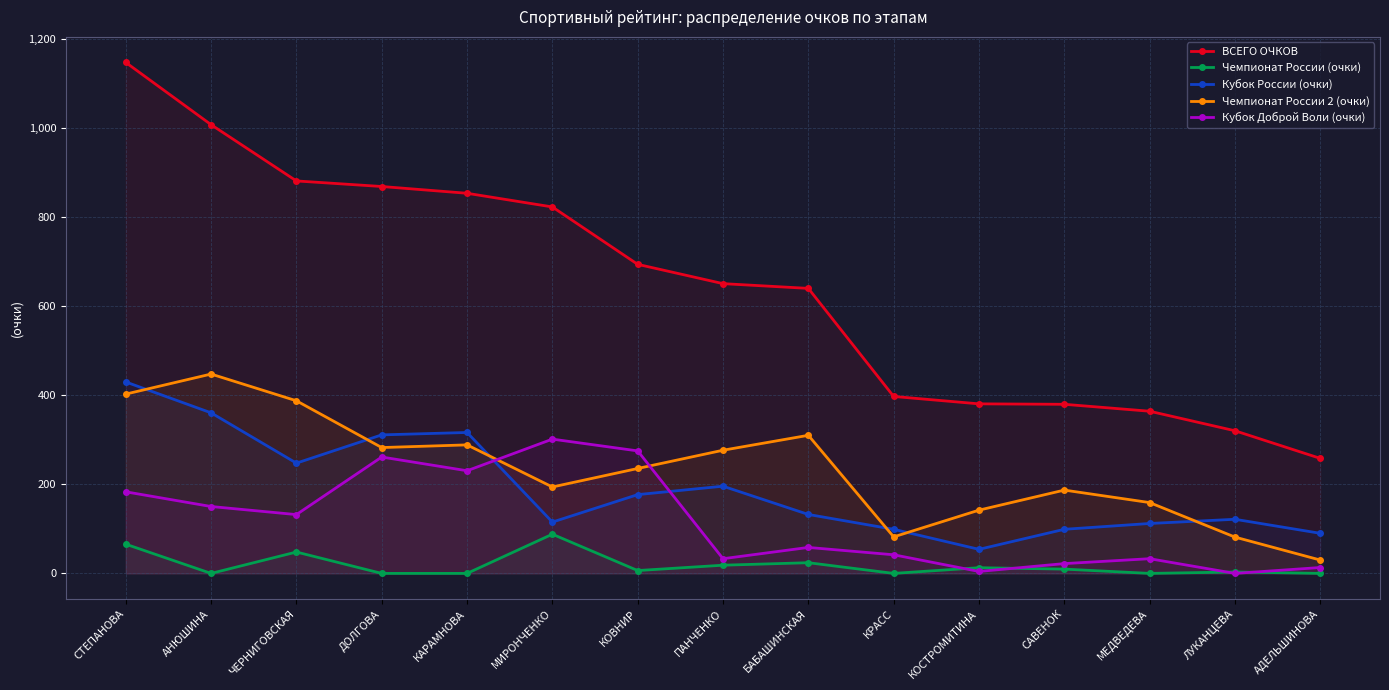

At which category does Чемпионат России 2 (очки) reach its first local peak?

АНЮШИНА